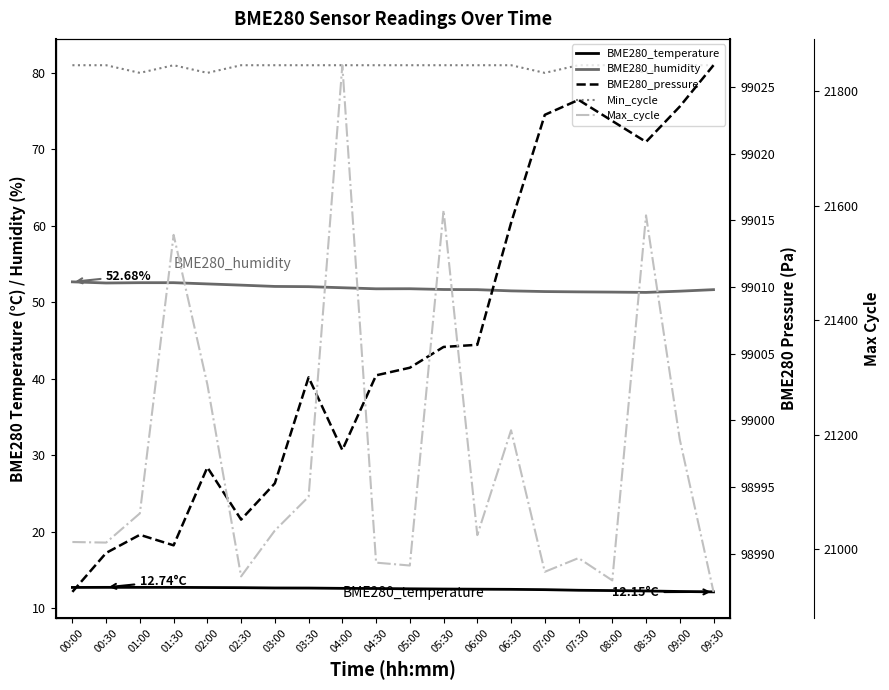

Between 05:00 and 06:00, which series saw the biggest shift?

Max_cycle